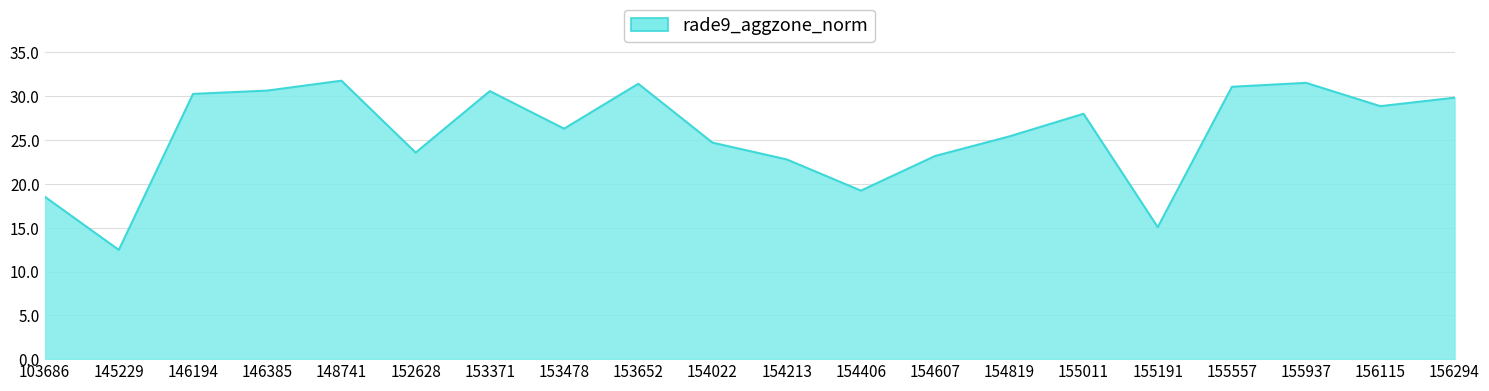

How many series are shown in this chart?

1